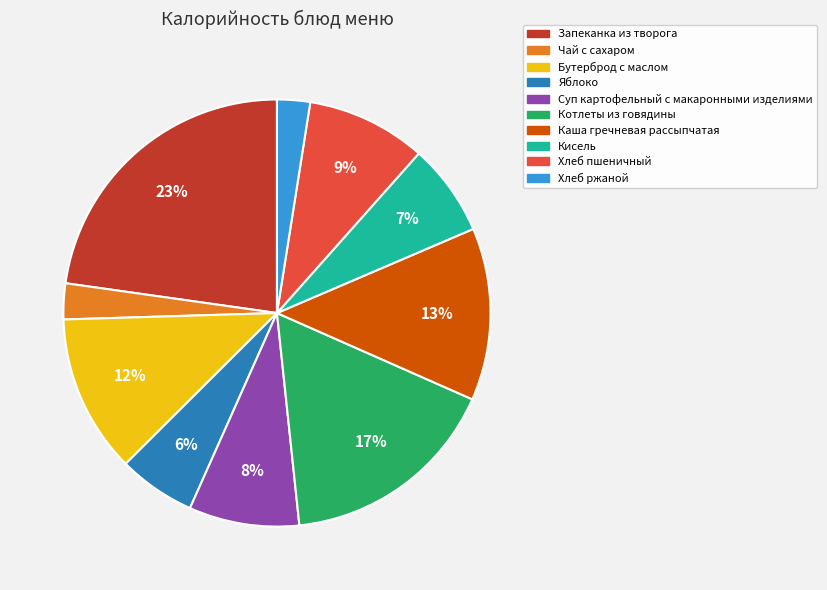

Is there a majority slice in this chart?

No